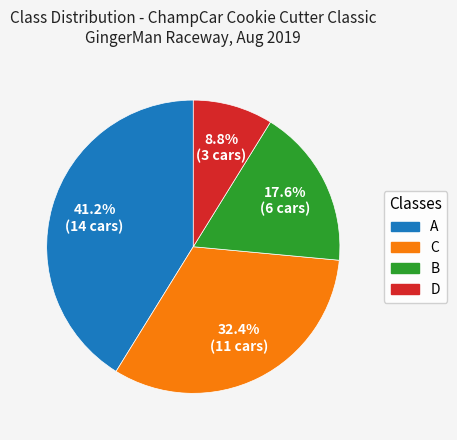

Count the number of slices in the pie.

4